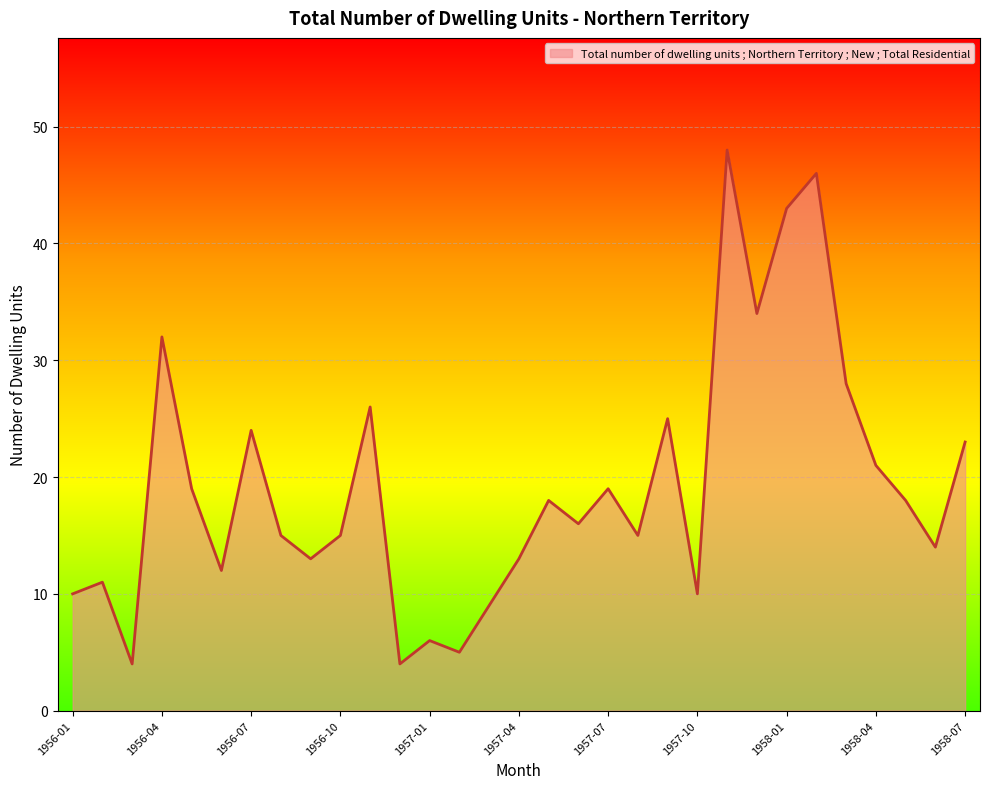

What is the greatest value displayed?

48